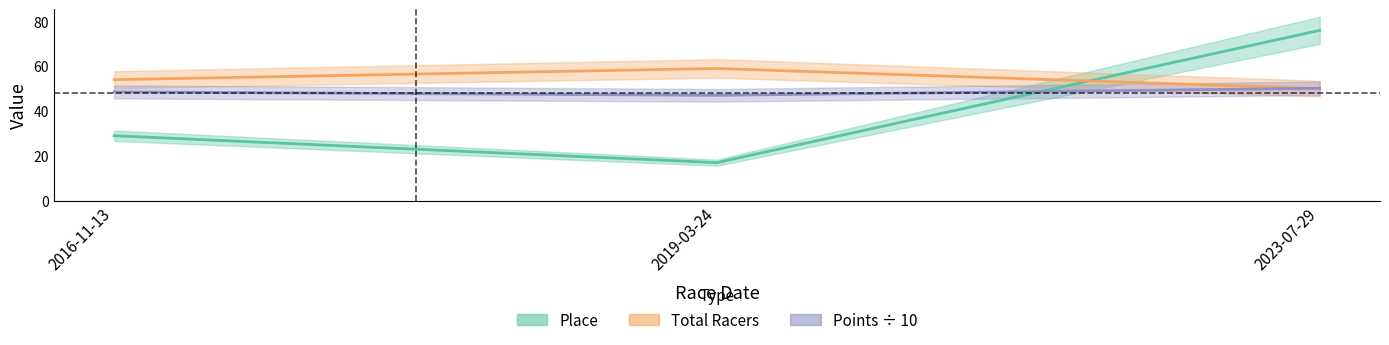

Is it true that Place equals 76.0 at 2023-07-29?

True